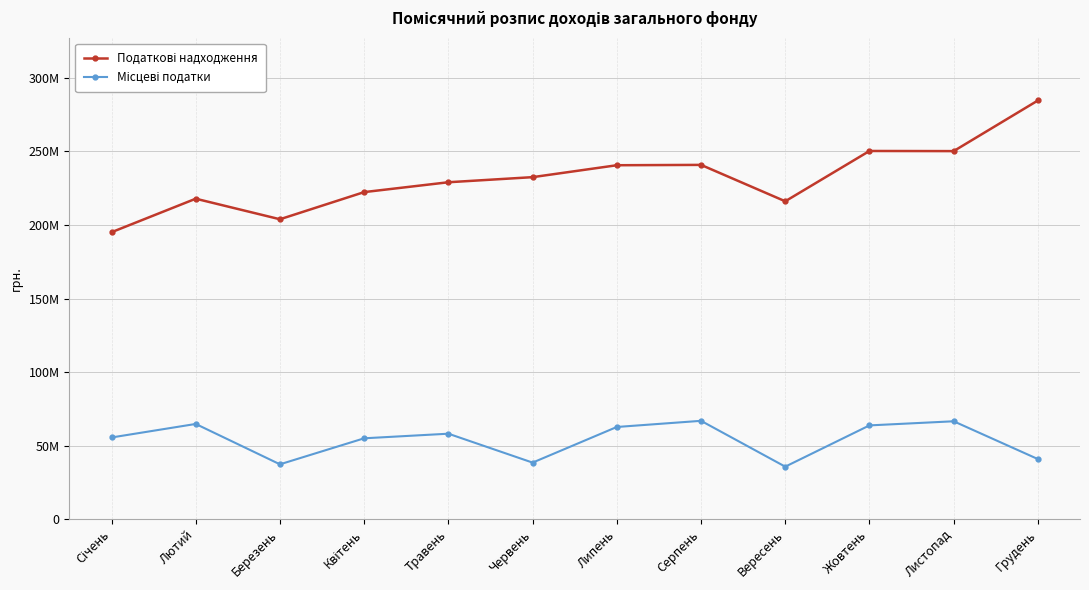

True or false: Місцеві податки and Податкові надходження intersect in this chart.

False